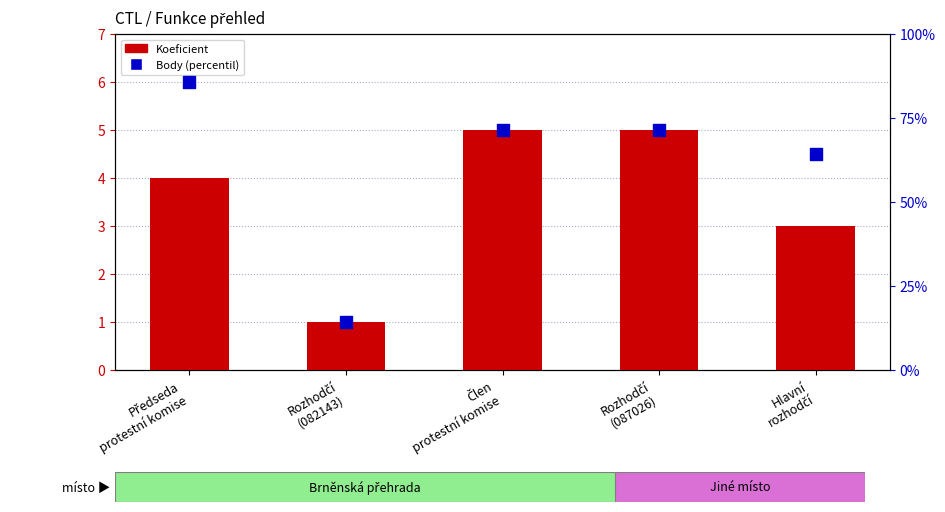

What is the total value across all series at Rozhodčí
(082143)?

15.3